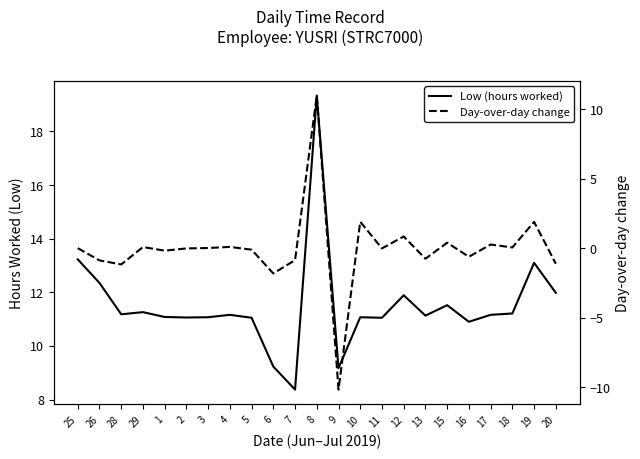

True or false: Low (hours worked) and Day-over-day change intersect in this chart.

False